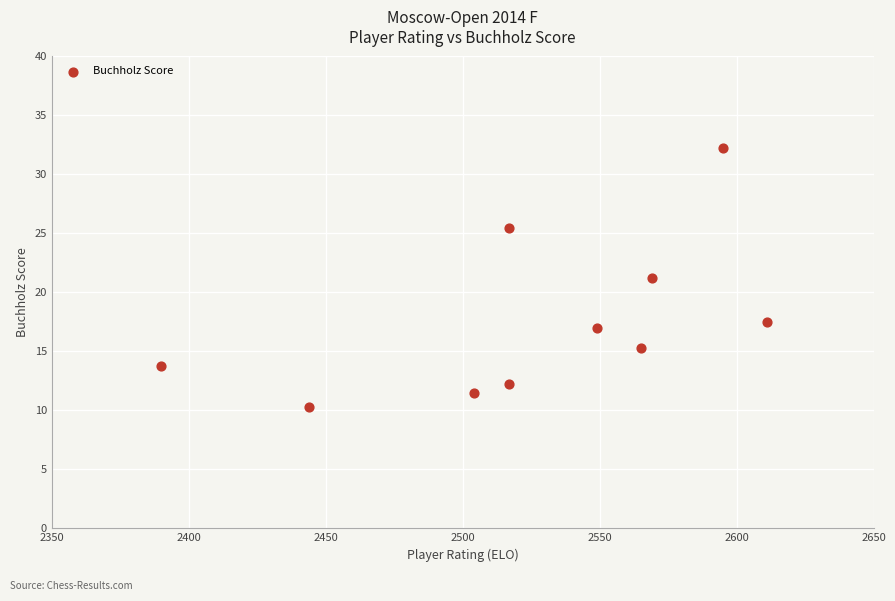

What is the average X value?

2526.1